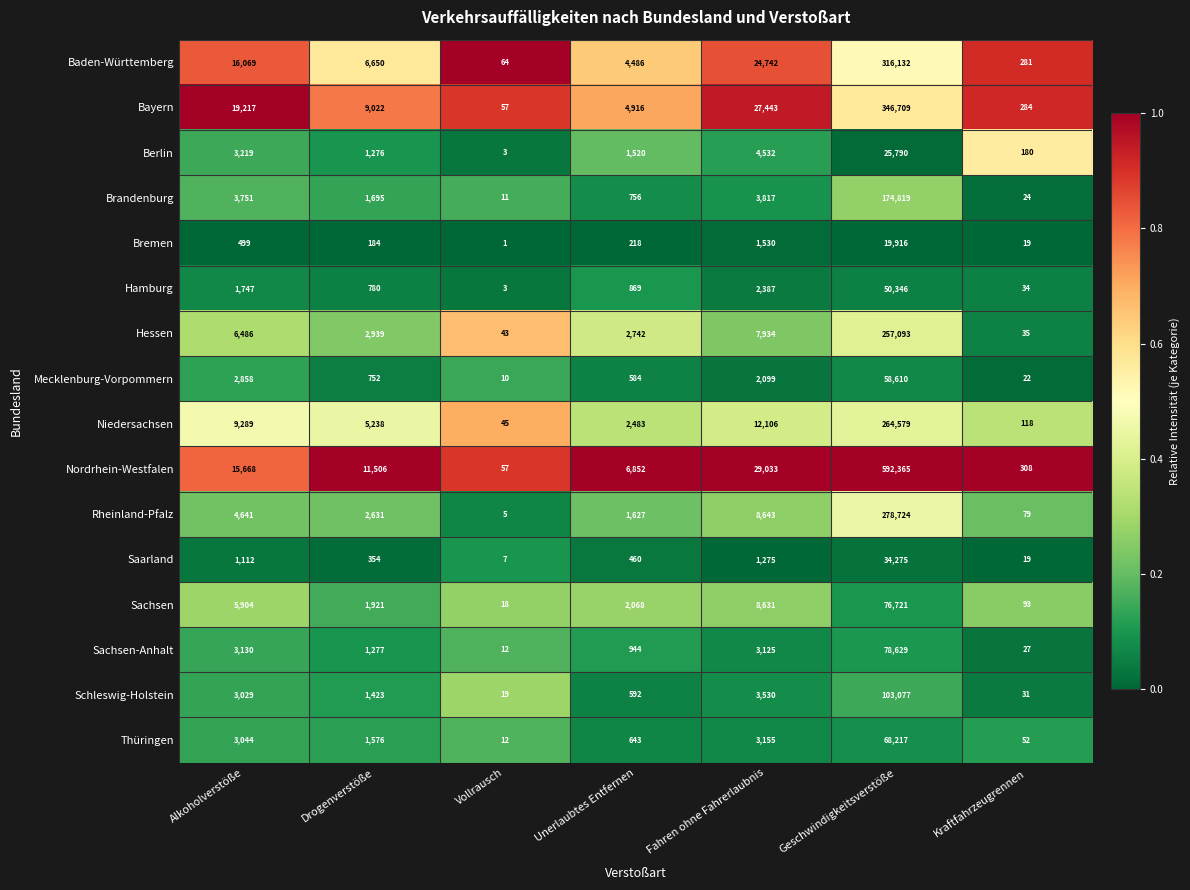

What is the sum of the Saarland values at Kraftfahrzeugrennen and Fahren ohne Fahrerlaubnis?

1294